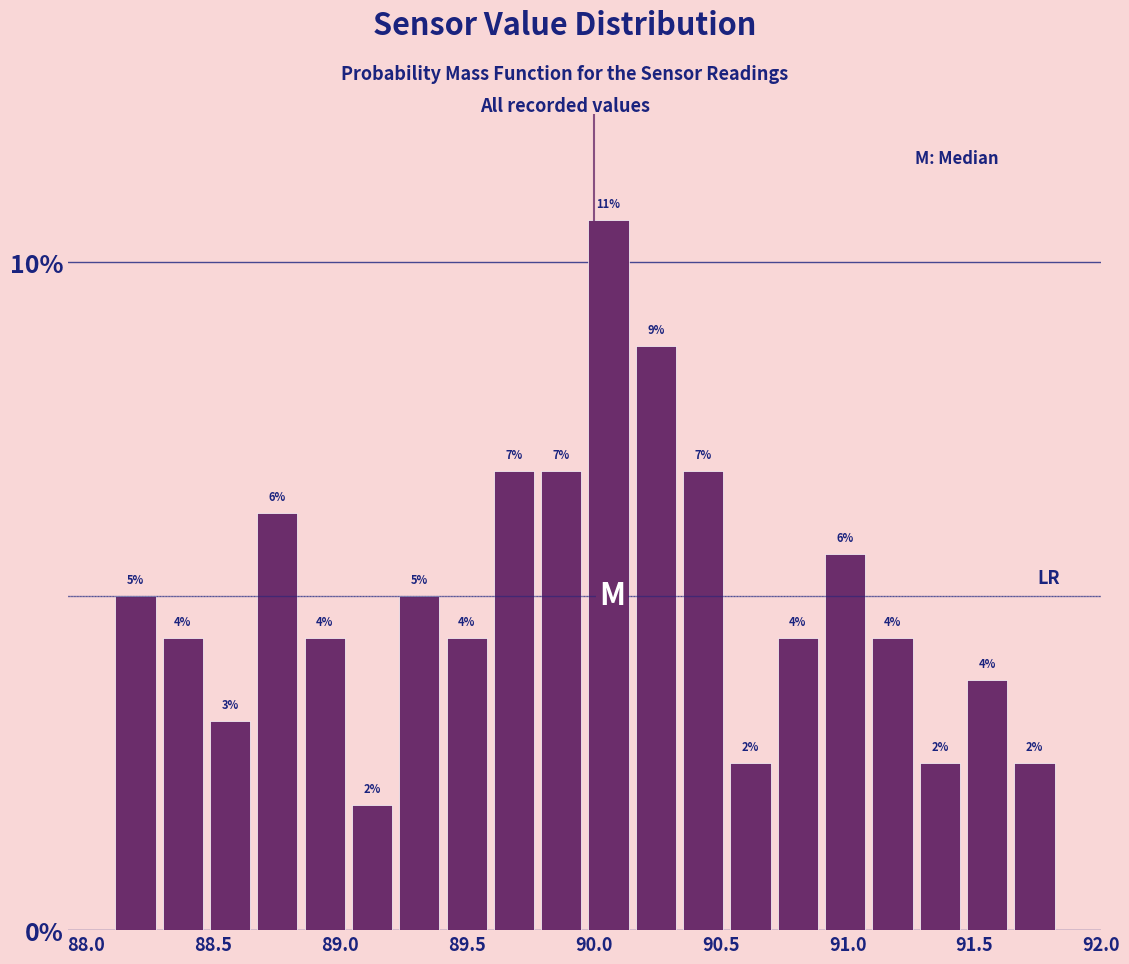

Around what value on the x-axis is the tallest bar? Give the approximate position of its centre, as read against the axis.

90.05